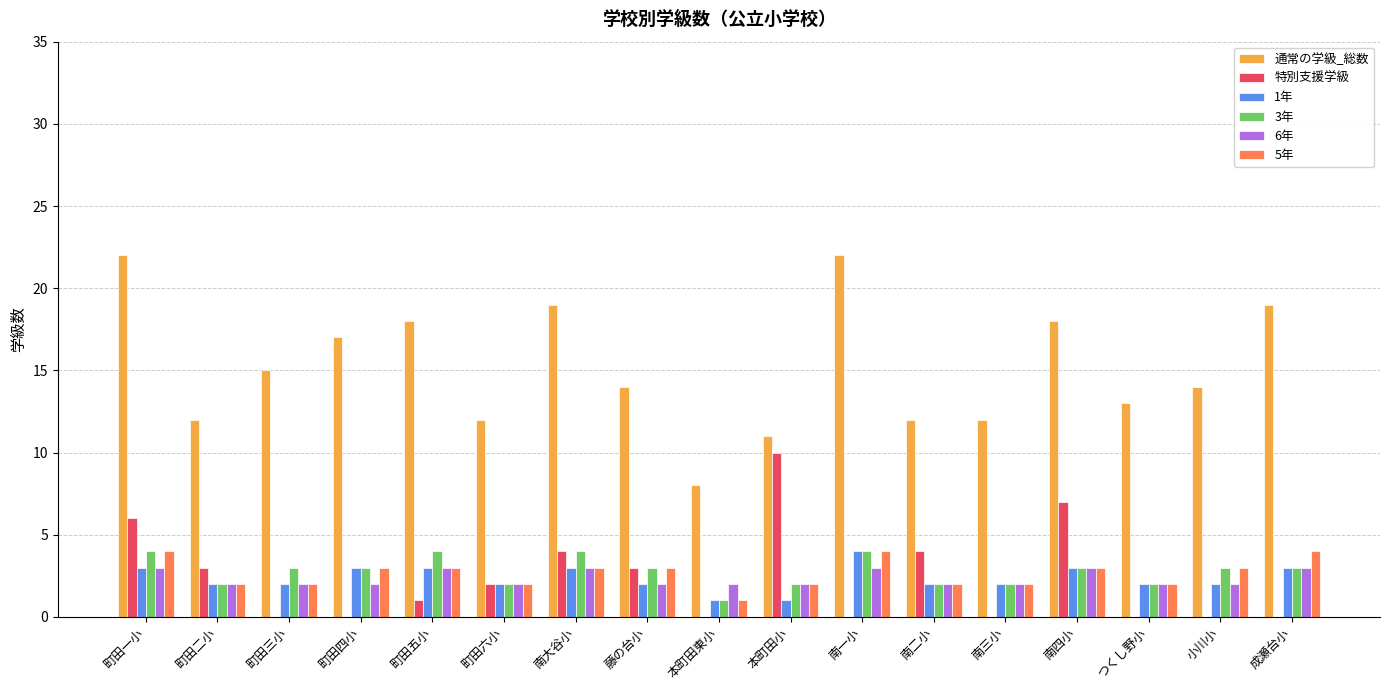

What is the approximate value of 通常の学級_総数 at 町田三小, to the nearest 5?

15